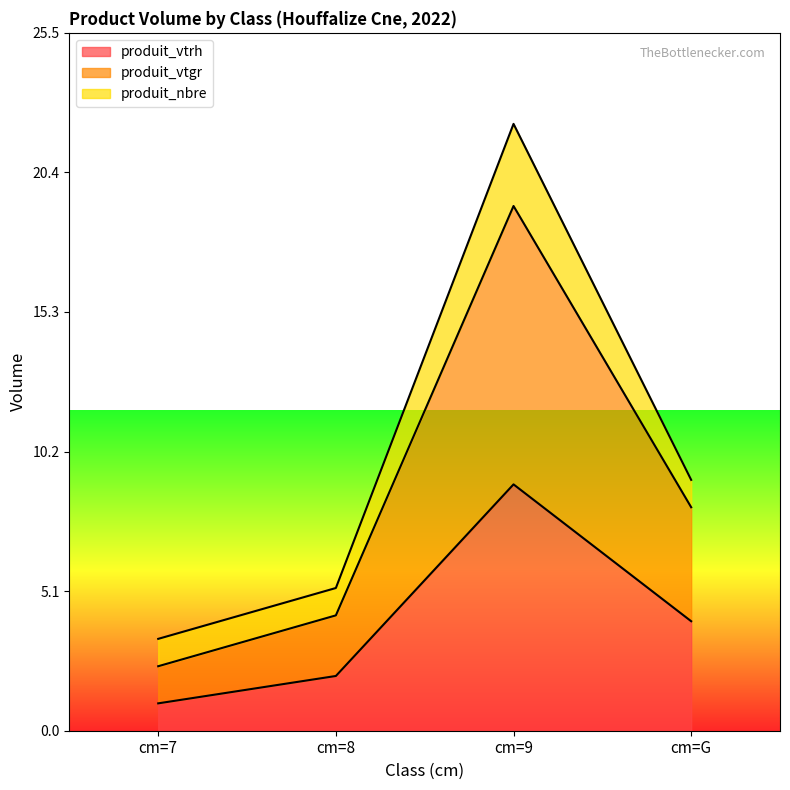

At which label does produit_vtrh reach its minimum?

cm=7